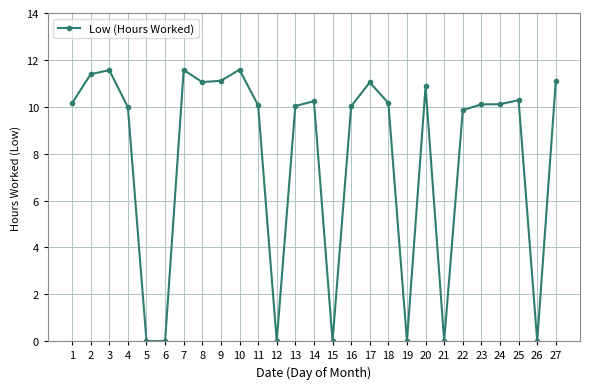

True or false: there are more than 2 points higher than both neighbors.

True